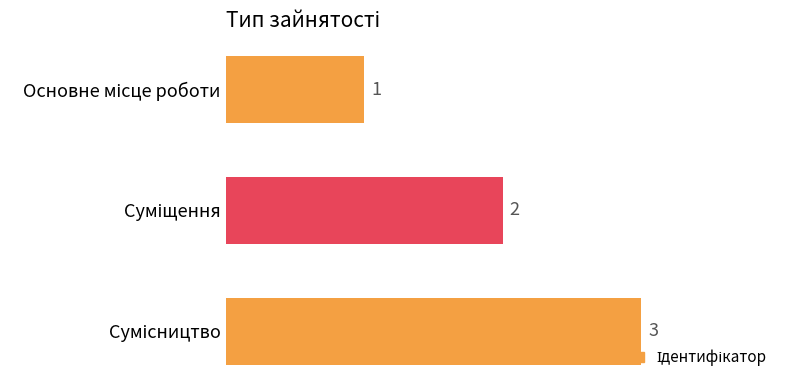

What is the greatest value displayed?

3